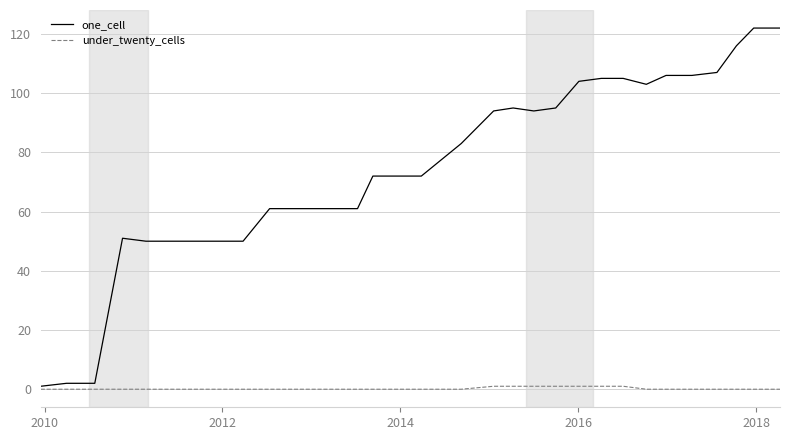

List the series in order of their overall mean, lowest first.

under_twenty_cells, one_cell